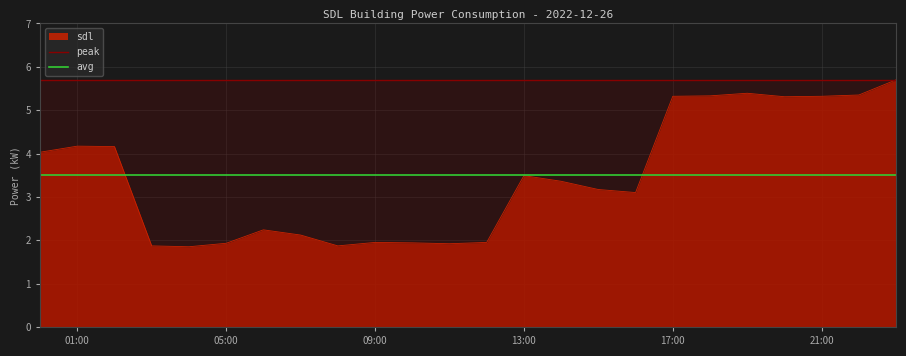

Which series has the largest range (max minus min)?

sdl